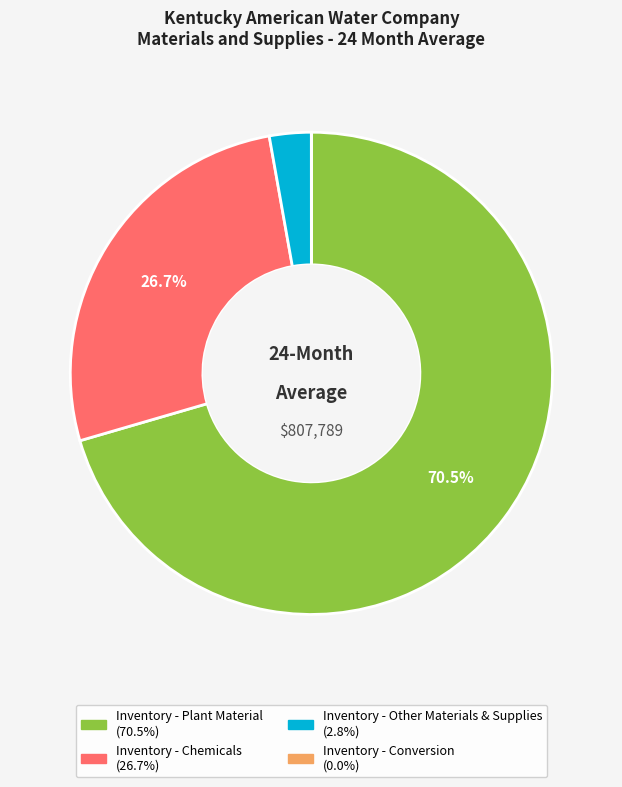

Is there a majority slice in this chart?

Yes